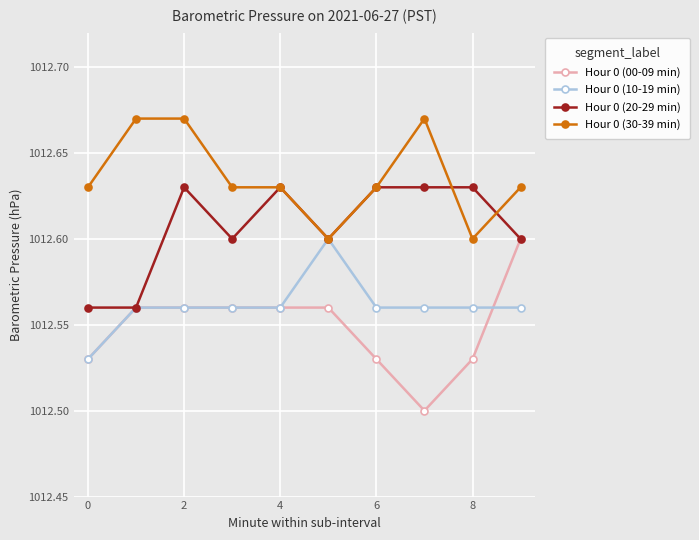

How many Hour 0 (10-19 min) values are between 1012 and 1013?

10